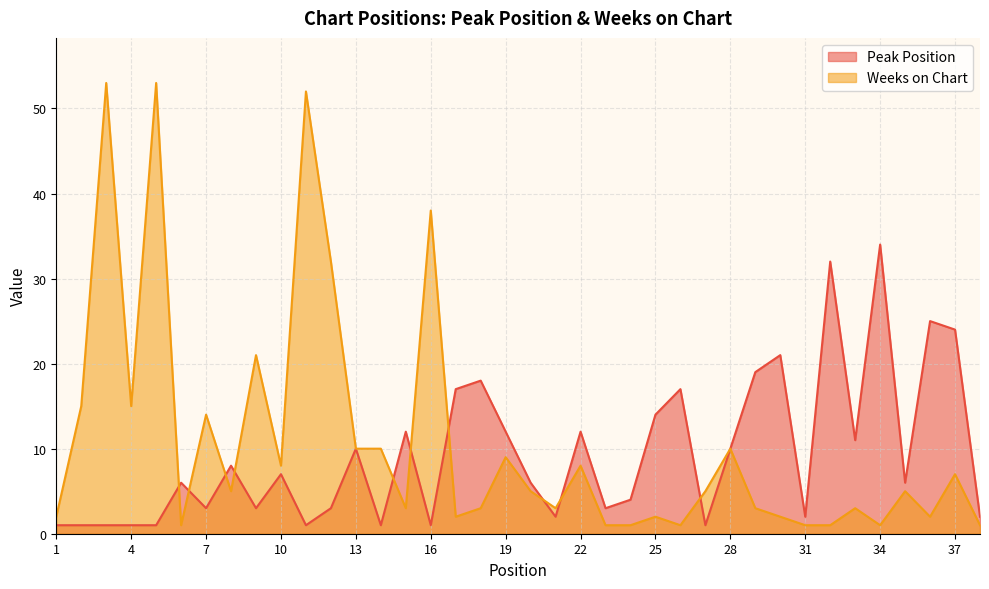

Count the number of categories in the chart.

38